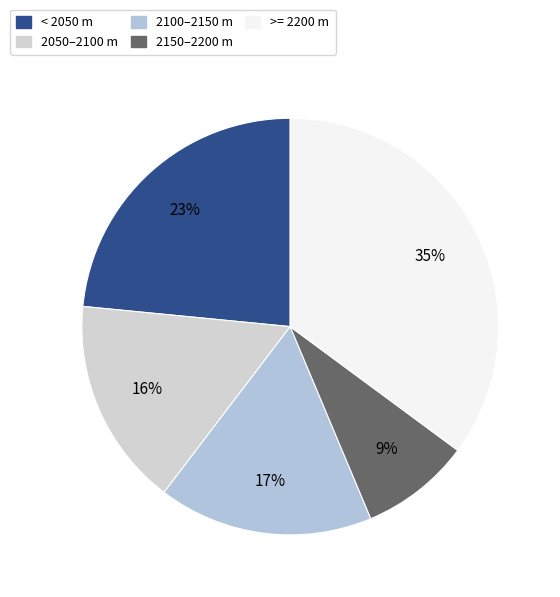

Does any single category account for the majority?

No